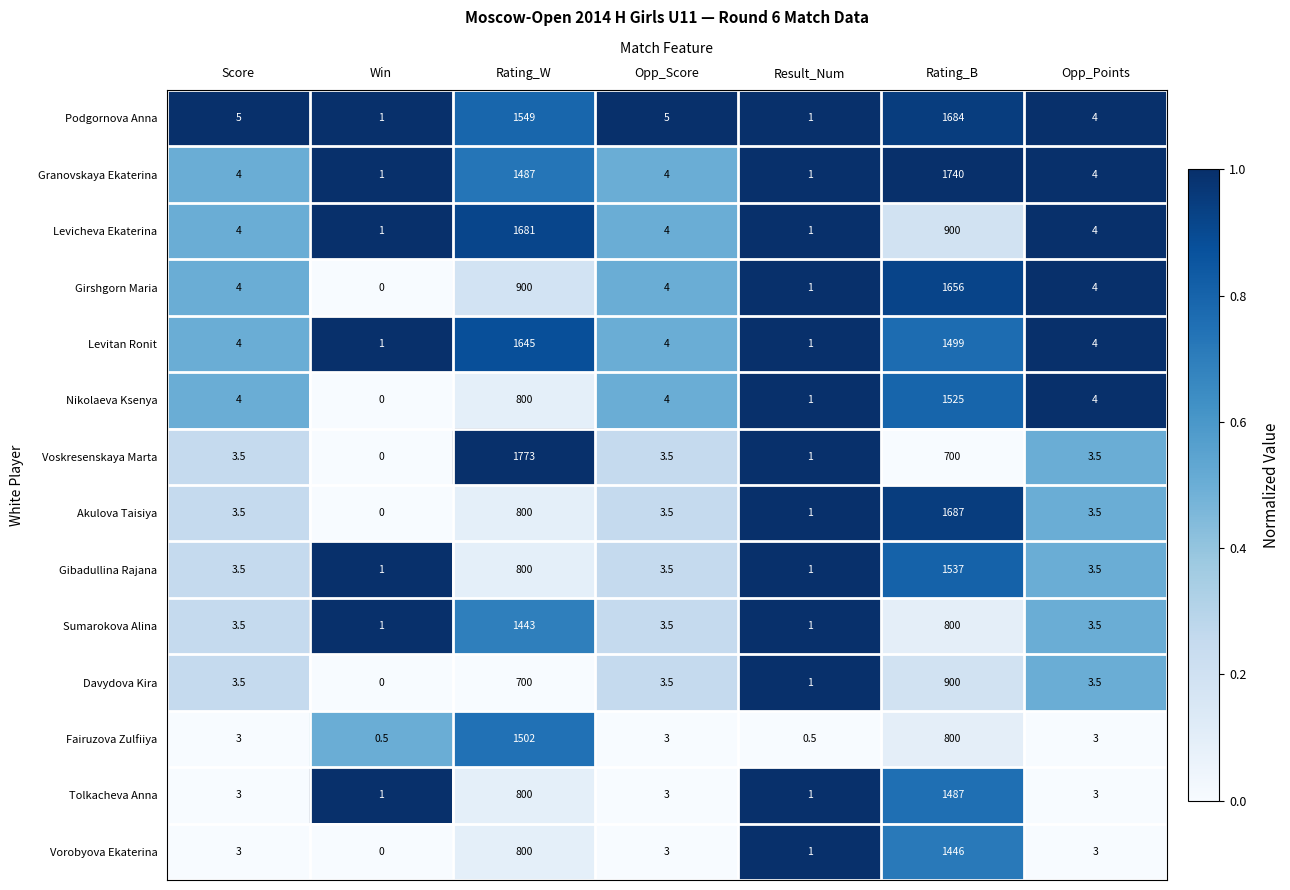

Which series has the largest range (max minus min)?

Voskresenskaya Marta